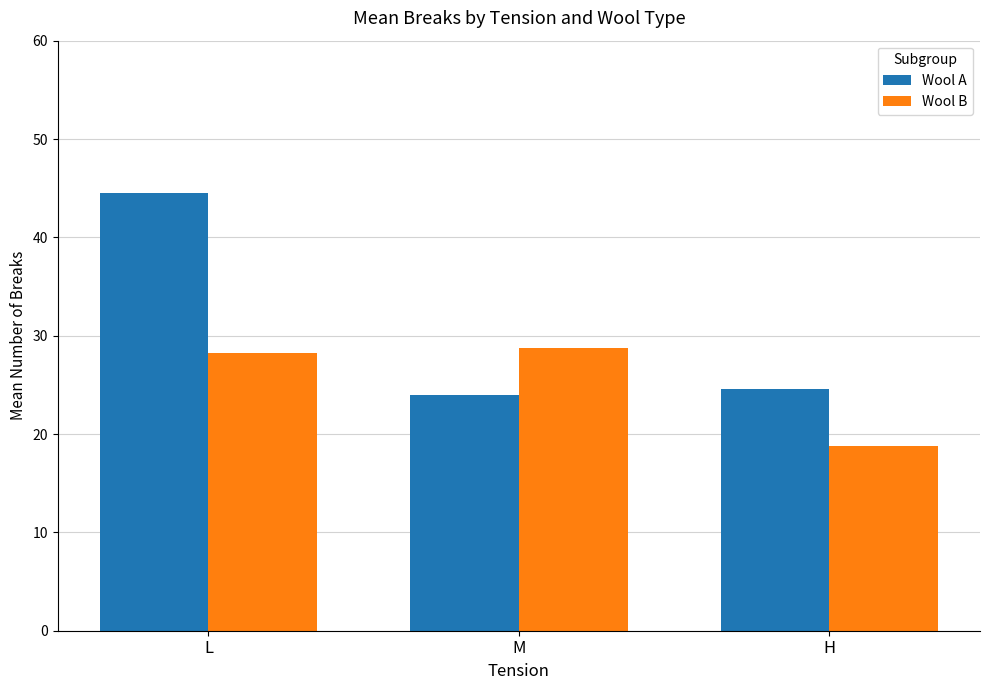

What is the average value of the Wool B series?

25.3